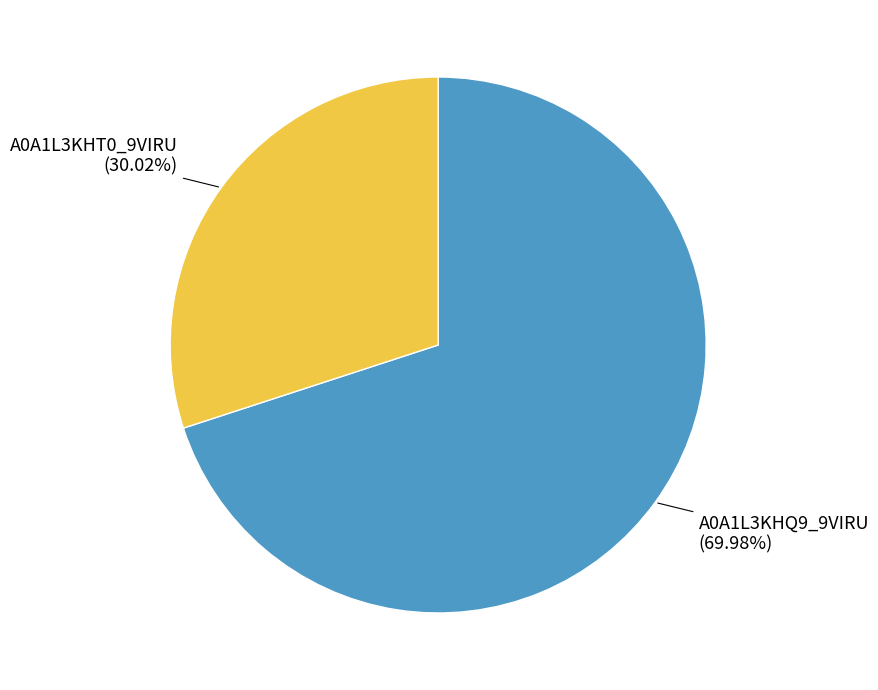

What percentage do A0A1L3KHQ9_9VIRU and A0A1L3KHT0_9VIRU together represent?

100.0%